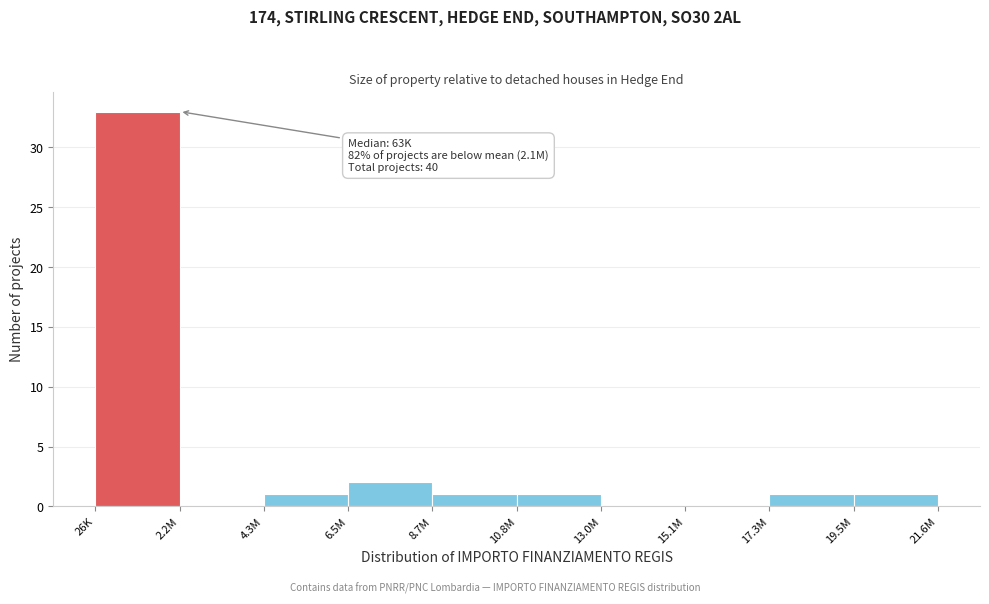

Reading left to right, what are all the values shown in this chart?

26K=33	2.2M=0	4.3M=1	6.5M=2	8.7M=1	10.8M=1	13.0M=0	15.1M=0	17.3M=1	19.5M=1